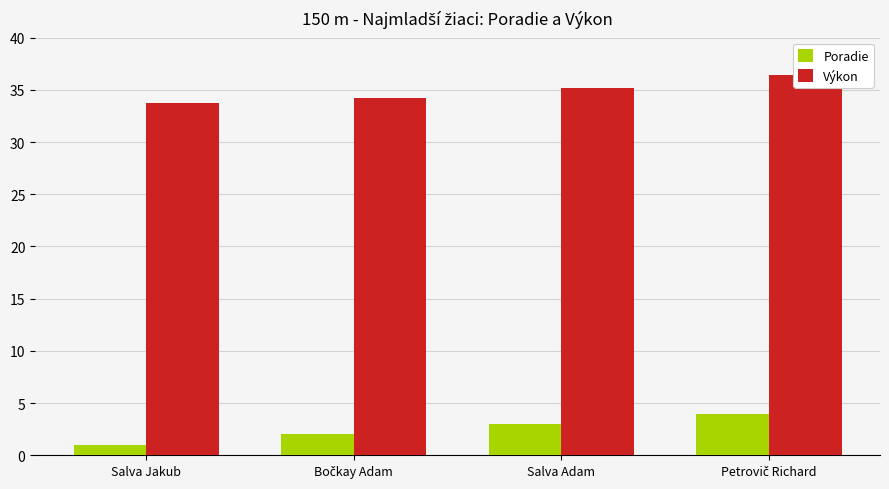

What are all the series names shown in the legend?

Poradie, Výkon